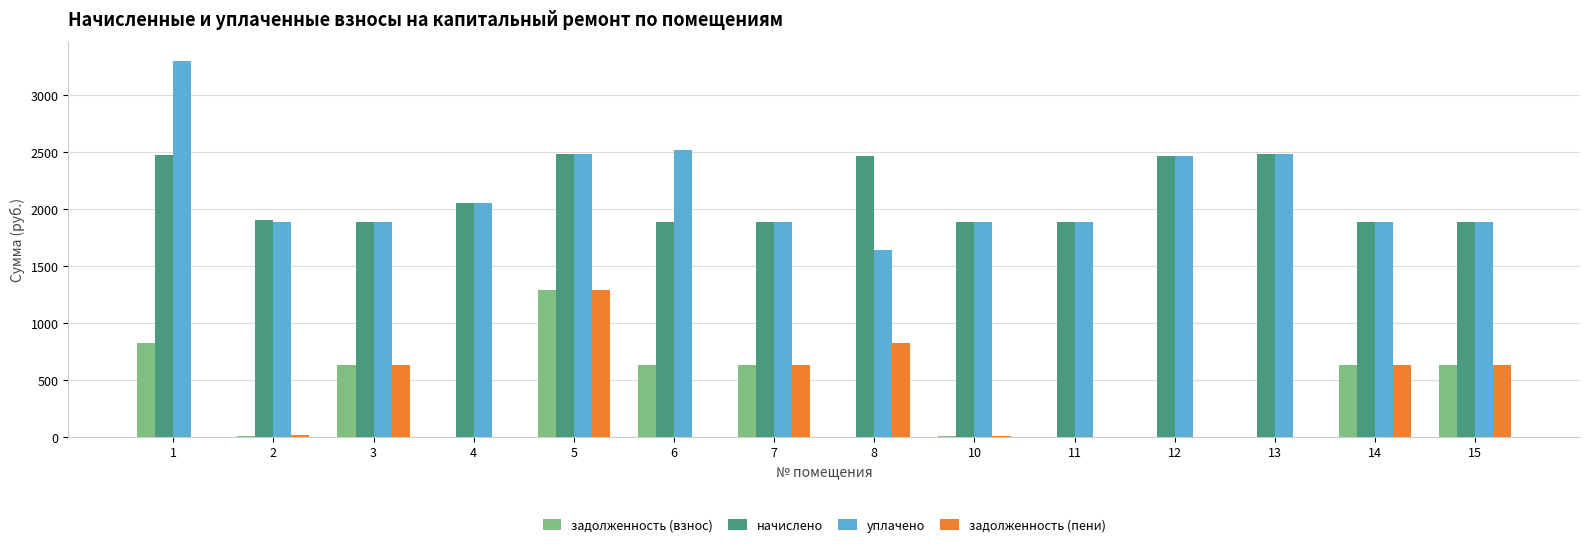

What is the greatest value displayed?

3303.7